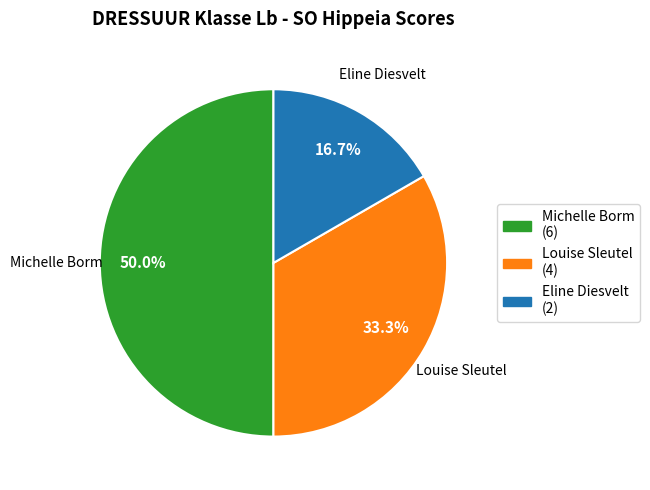

Count the number of slices in the pie.

3